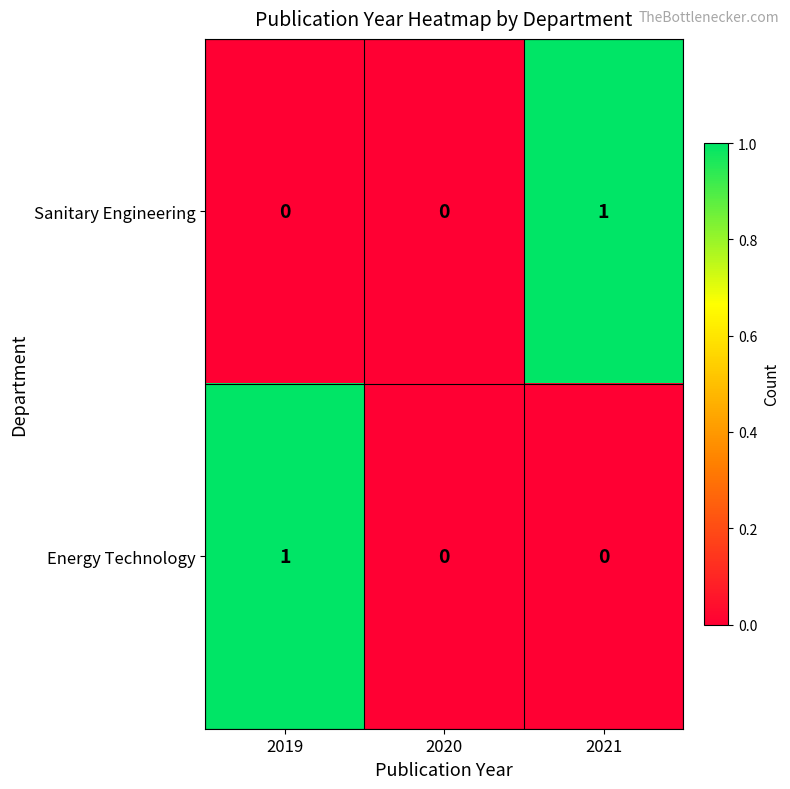

Between 2020 and 2021, which series saw the biggest shift?

Sanitary Engineering